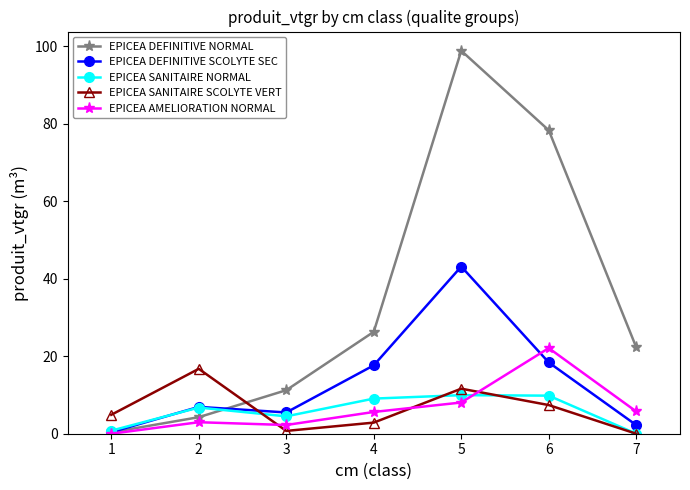

True or false: EPICEA DEFINITIVE NORMAL has a value of 45.8 at 3.

False